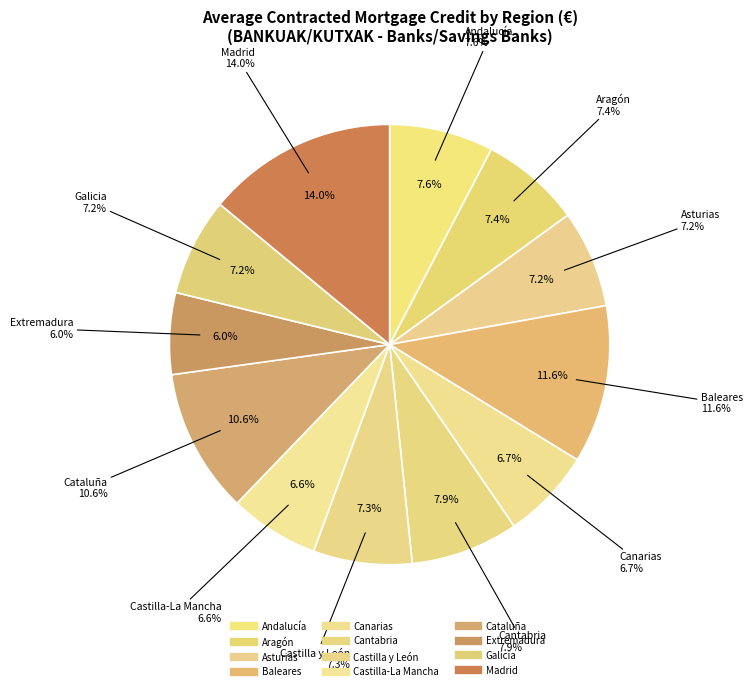

How many segments does this pie chart have?

12